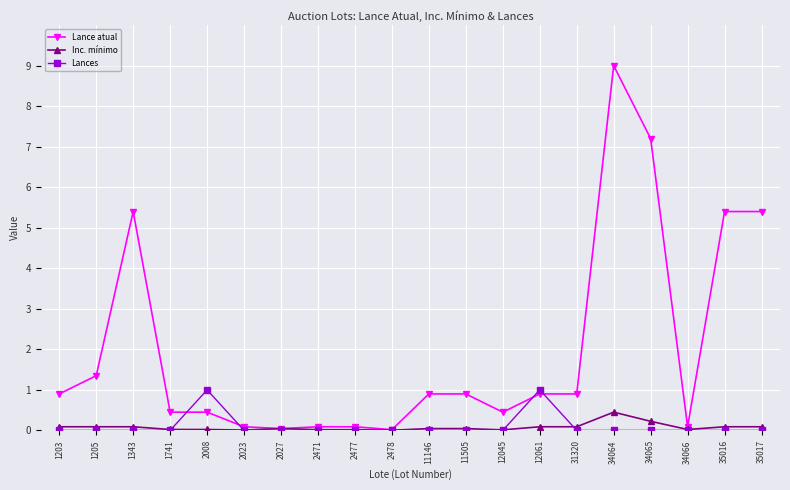

What is the total value across all series at 1205?

1.4